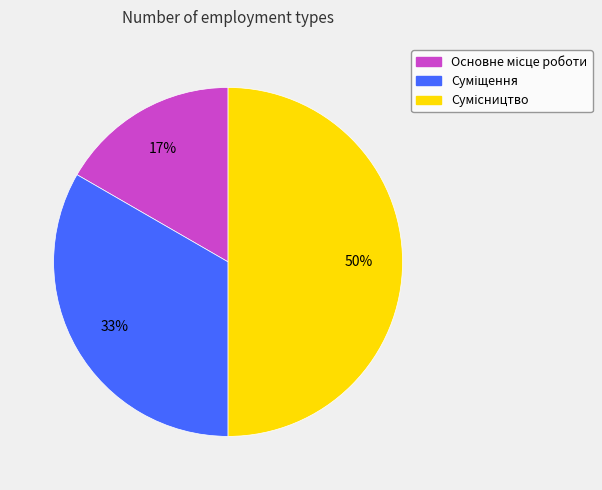

To the nearest percent, what is the average slice percentage?

33%